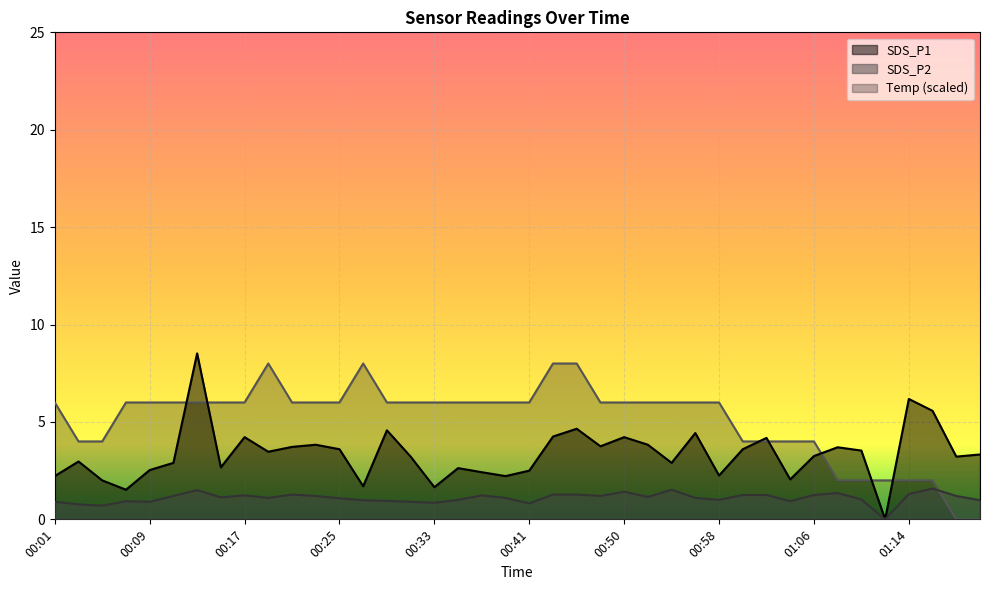

What is the total value across all series at 00:29?

11.5